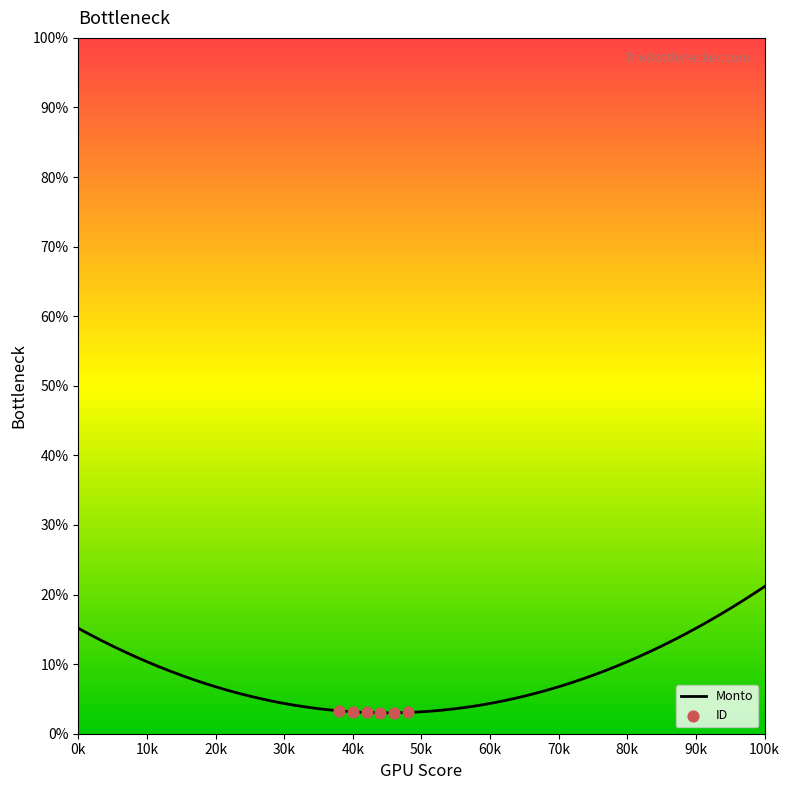

What is the minimum value for Monto?

3.0